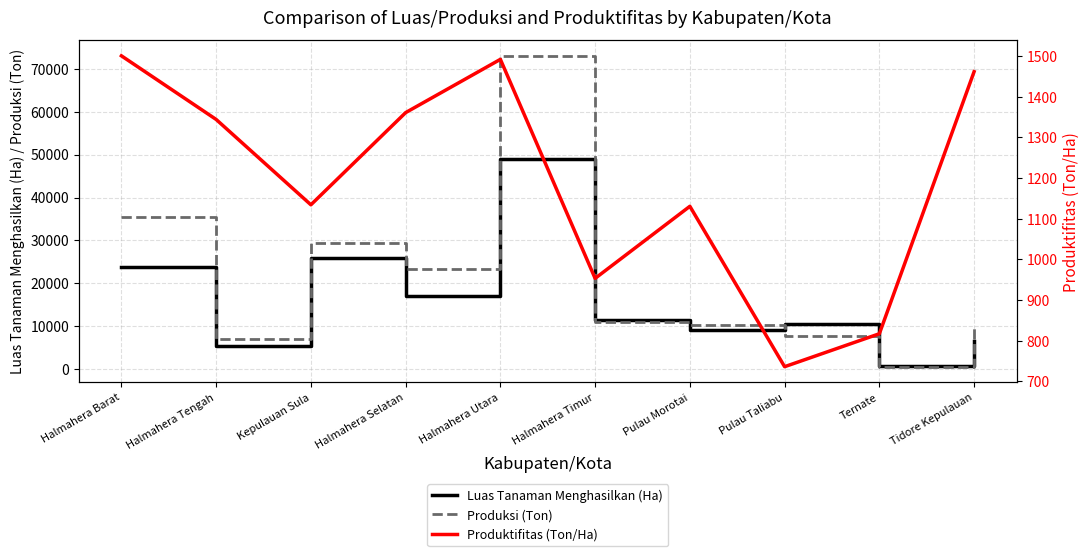

True or false: Produksi (Ton) has a value of 35576.0 at Halmahera Barat.

True